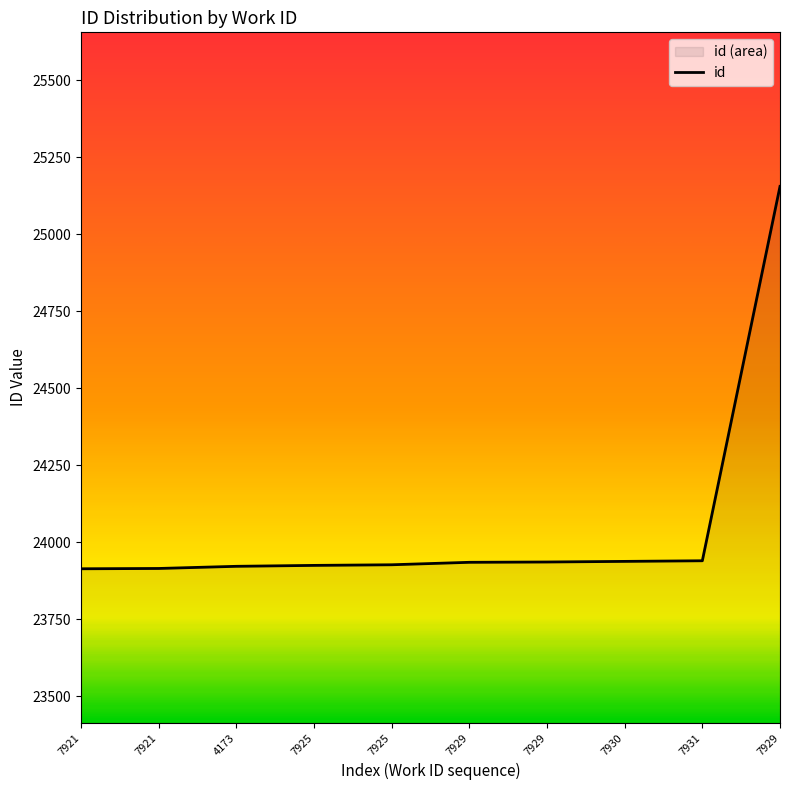

List the labels in order of value, largest first.

7929, 7931, 7930, 7929, 7929, 7925, 7925, 4173, 7921, 7921